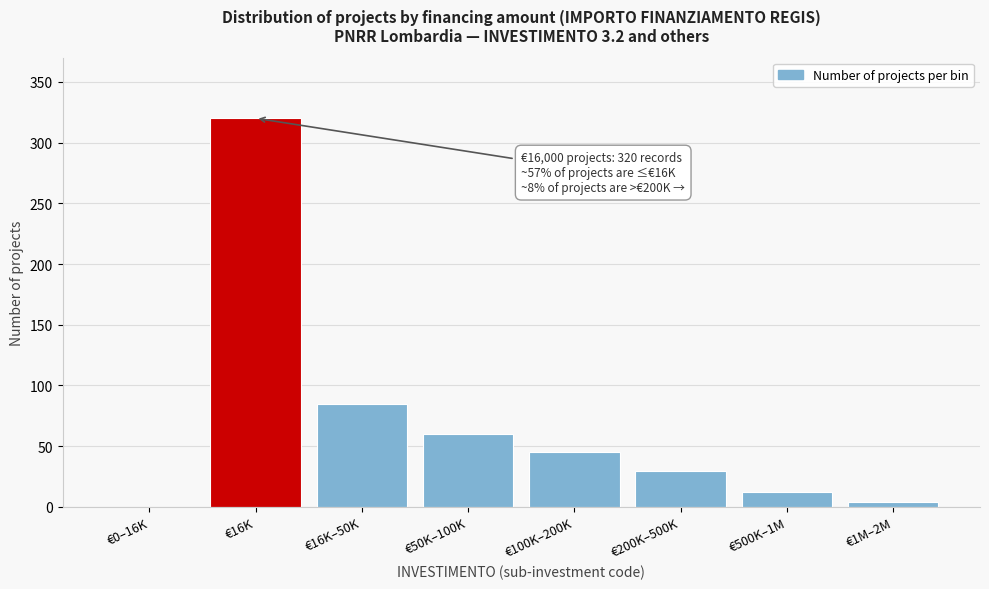

Reading right to left, list all the values displayed in this chart.

€1M–2M=4	€500K–1M=12	€200K–500K=30	€100K–200K=45	€50K–100K=60	€16K–50K=85	€16K=320	€0–16K=0